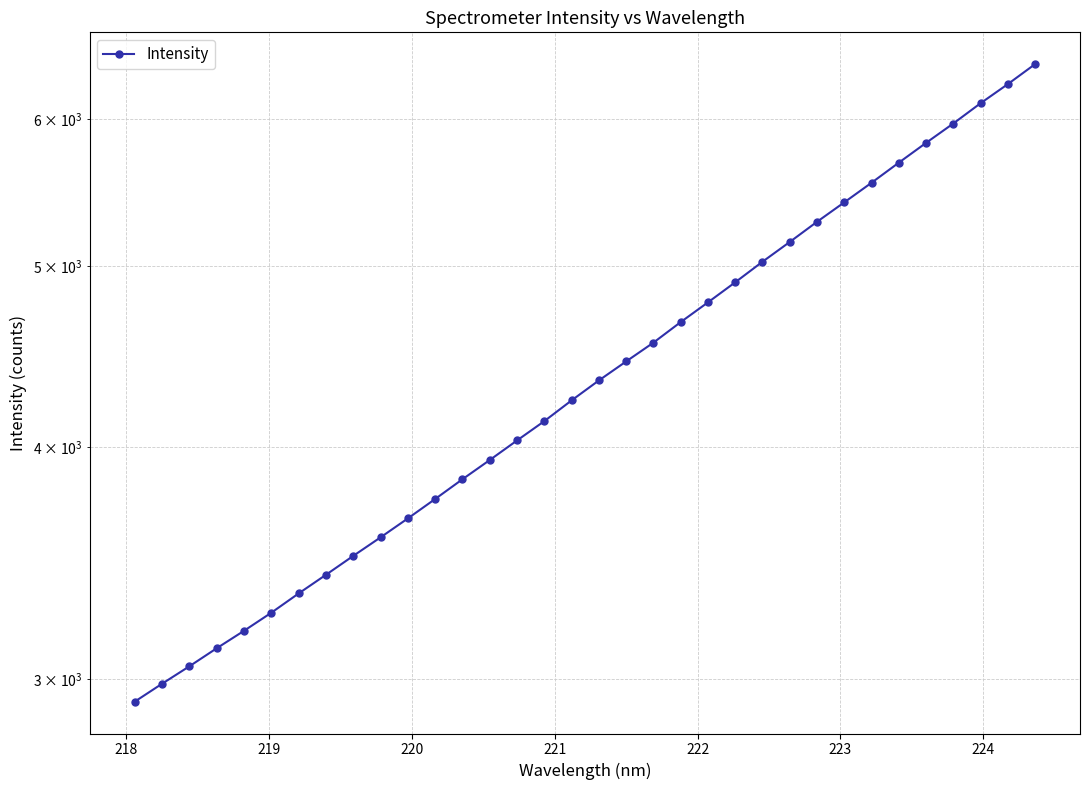

How many values exceed 4341?

17